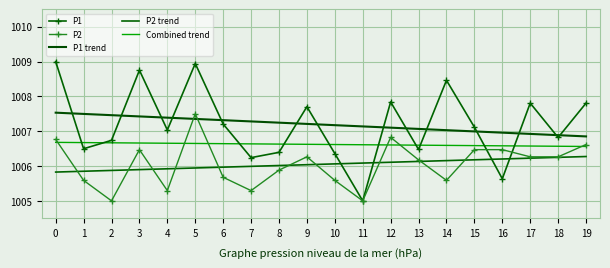

Reading left to right, transcribe all the data shown in this chart.

P1: 1009.0	1006.5	1006.7	1008.8	1007.0	1008.9	1007.2	1006.2	1006.4	1007.7	1006.4	1005.0	1007.8	1006.5	1008.5	1007.1	1005.6	1007.8	1006.8	1007.8
P2: 1006.8	1005.6	1005.0	1006.5	1005.3	1007.5	1005.7	1005.3	1005.9	1006.3	1005.6	1005.0	1006.8	1006.2	1005.6	1006.5	1006.5	1006.3	1006.3	1006.6
P1 trend: 1007.5	1007.5	1007.5	1007.4	1007.4	1007.4	1007.3	1007.3	1007.2	1007.2	1007.2	1007.1	1007.1	1007.1	1007.0	1007.0	1007.0	1006.9	1006.9	1006.9
P2 trend: 1005.8	1005.9	1005.9	1005.9	1005.9	1005.9	1006.0	1006.0	1006.0	1006.0	1006.1	1006.1	1006.1	1006.1	1006.2	1006.2	1006.2	1006.2	1006.2	1006.3
Combined trend: 1006.7	1006.7	1006.7	1006.7	1006.7	1006.6	1006.6	1006.6	1006.6	1006.6	1006.6	1006.6	1006.6	1006.6	1006.6	1006.6	1006.6	1006.6	1006.6	1006.6